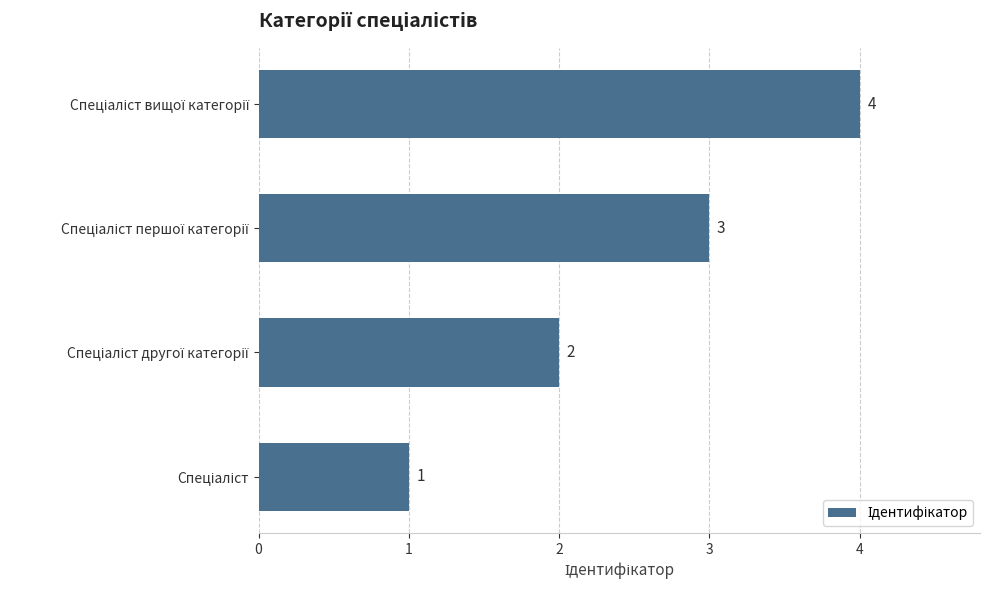

What is the minimum value shown in the chart?

1